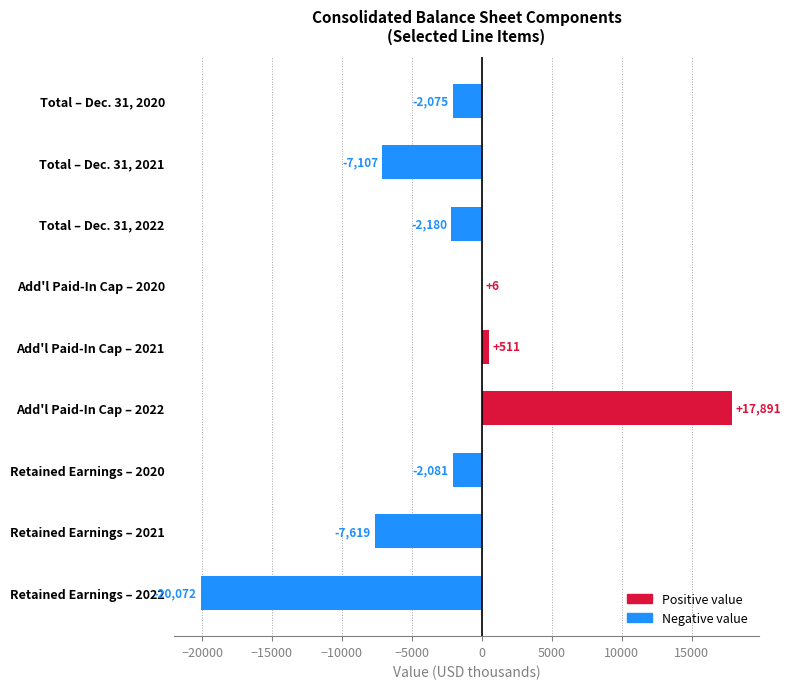

Reading top to bottom, transcribe all the data shown in this chart.

Total – Dec. 31, 2020=-2075	Total – Dec. 31, 2021=-7107	Total – Dec. 31, 2022=-2180	Add'l Paid-In Cap – 2020=6	Add'l Paid-In Cap – 2021=511	Add'l Paid-In Cap – 2022=17891	Retained Earnings – 2020=-2081	Retained Earnings – 2021=-7619	Retained Earnings – 2022=-20072